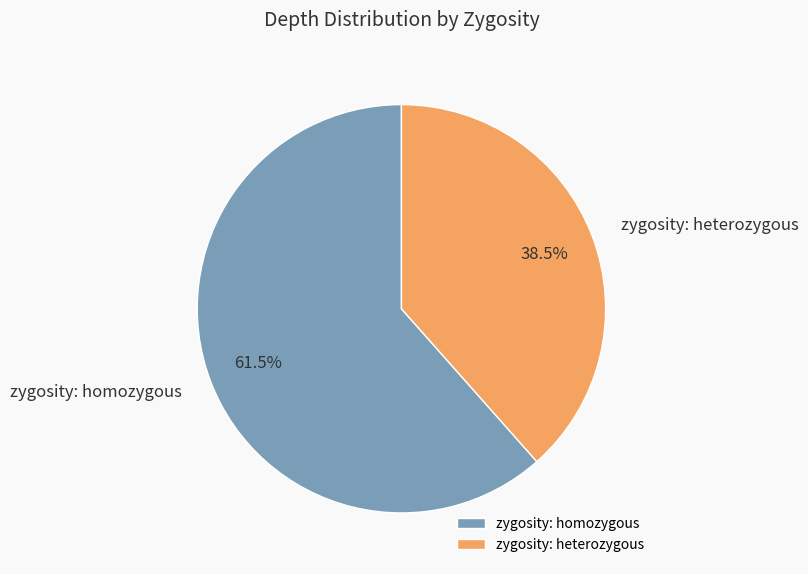

Which slice represents more than half of the pie?

zygosity: homozygous